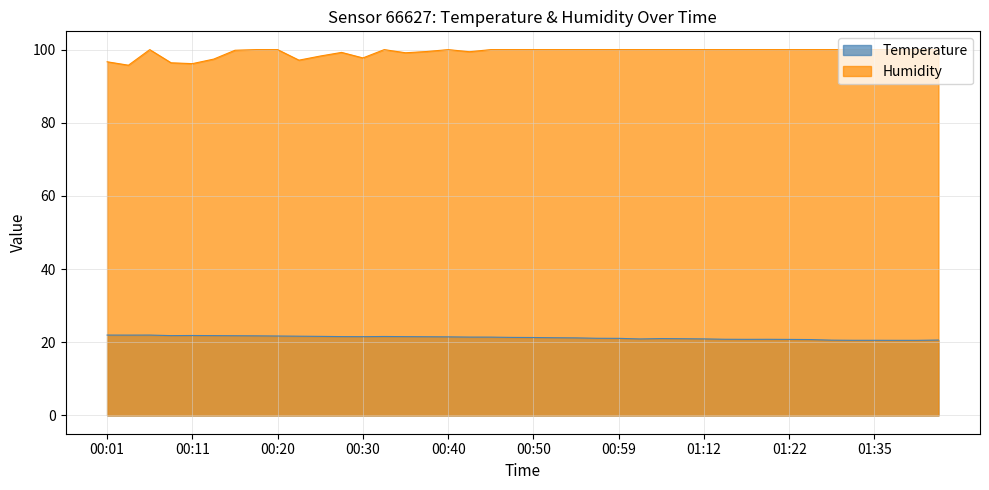

The value of Temperature at 00:45 is 21.4. True or false?

True